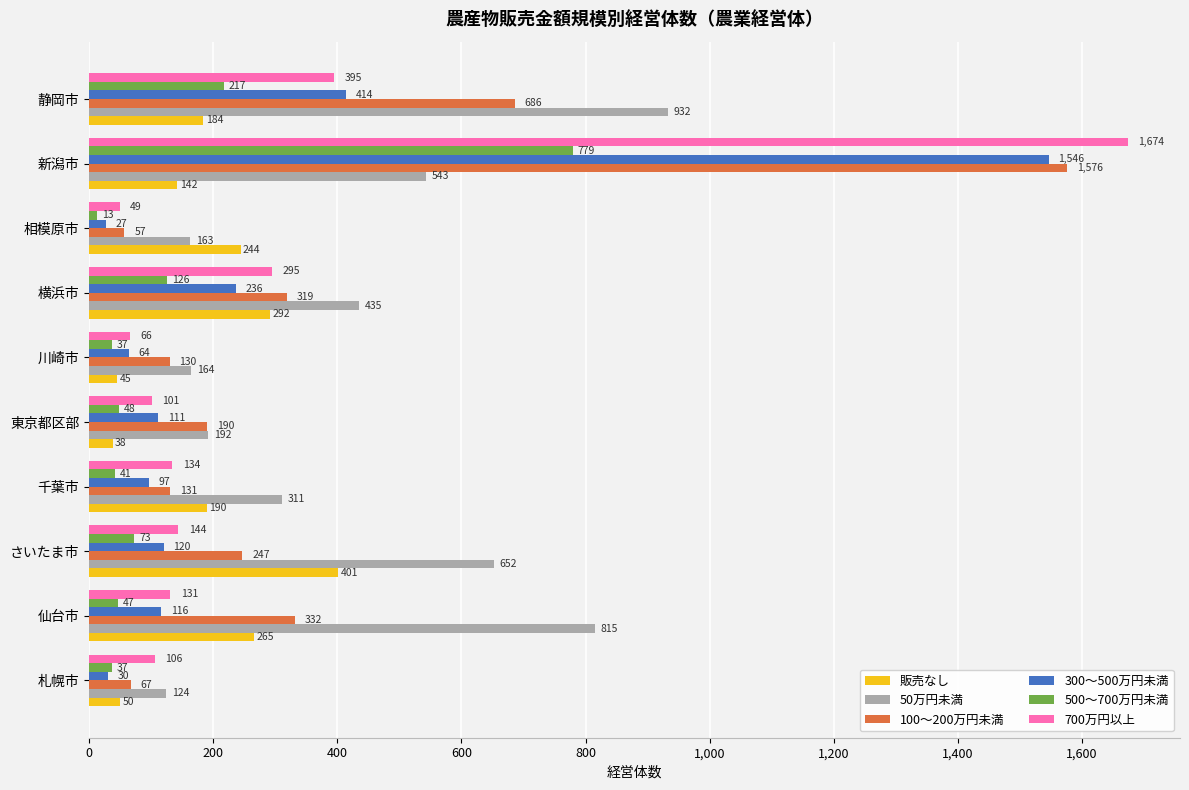

What is the difference between the highest and lowest values at 東京都区部?

154